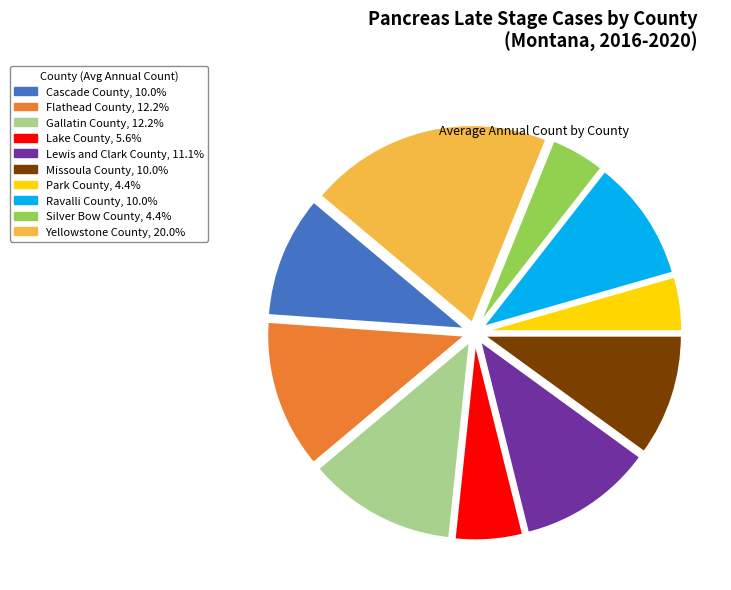

Is Park County the majority of the pie?

No